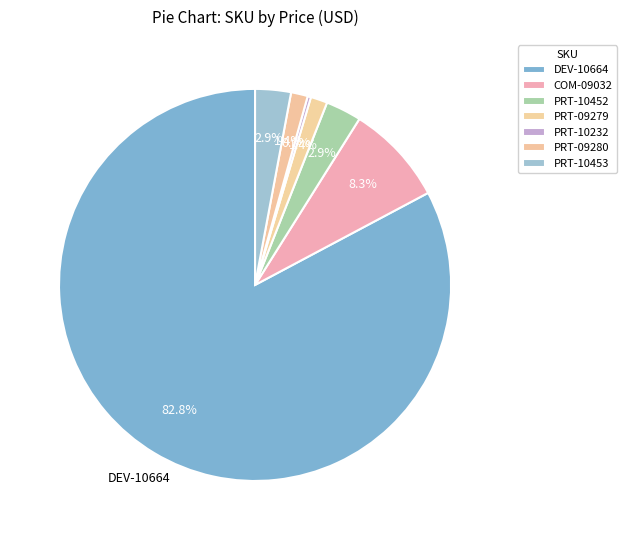

Which category has the biggest portion of the pie?

DEV-10664